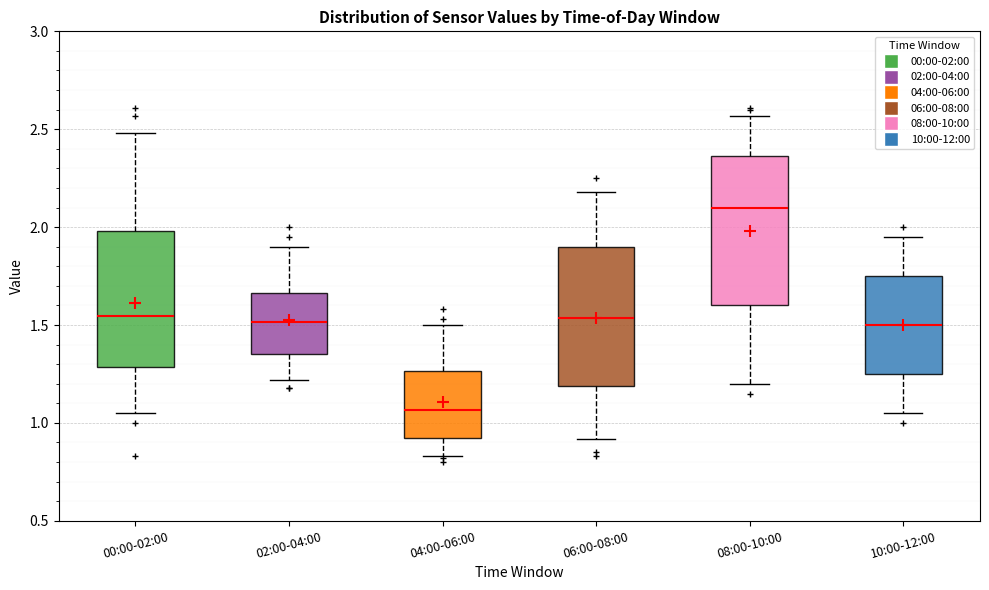

Which box has the lowest median line?

04:00-06:00